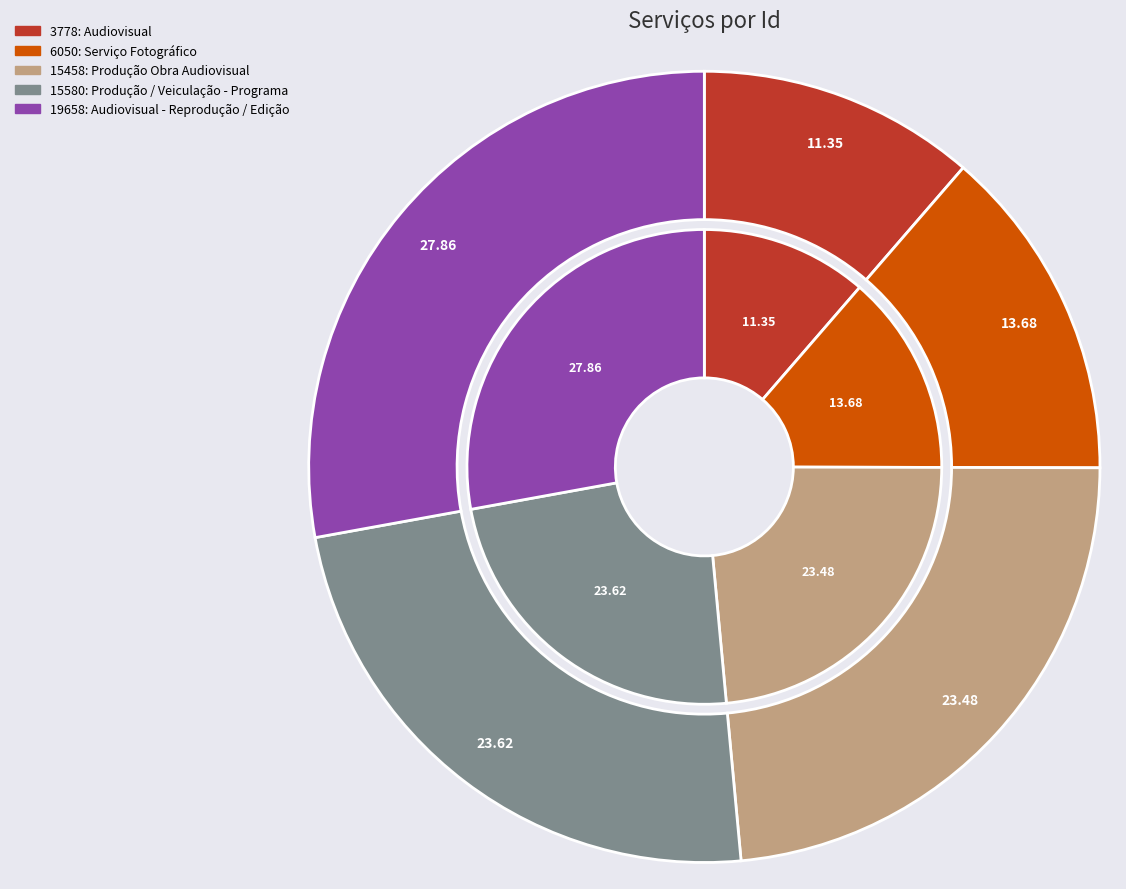

How many slices are in this pie chart?

5